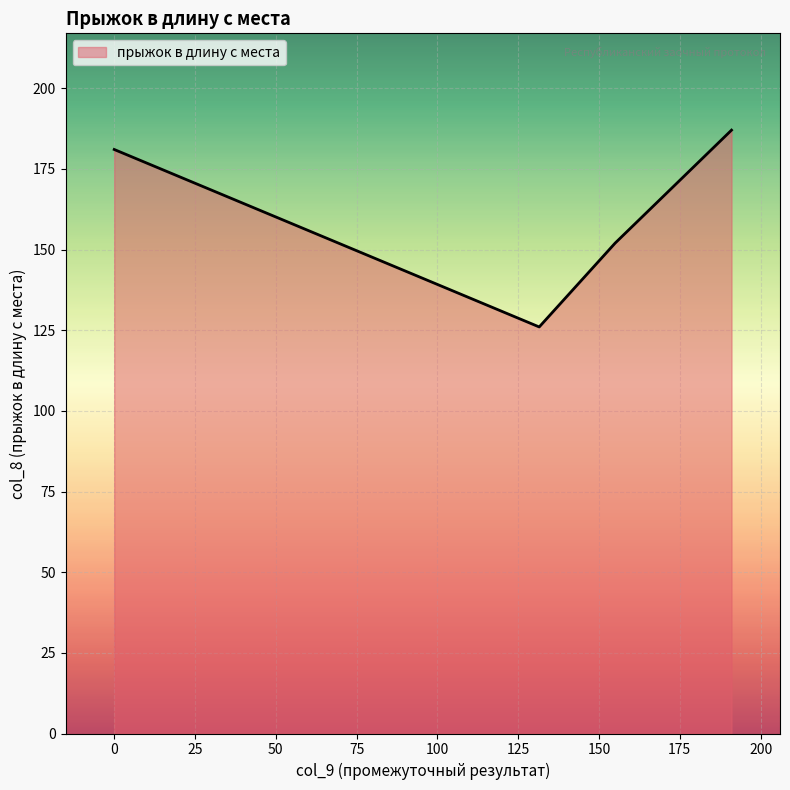

How many interior local valleys (lower than both neighbors) does the data have?

1